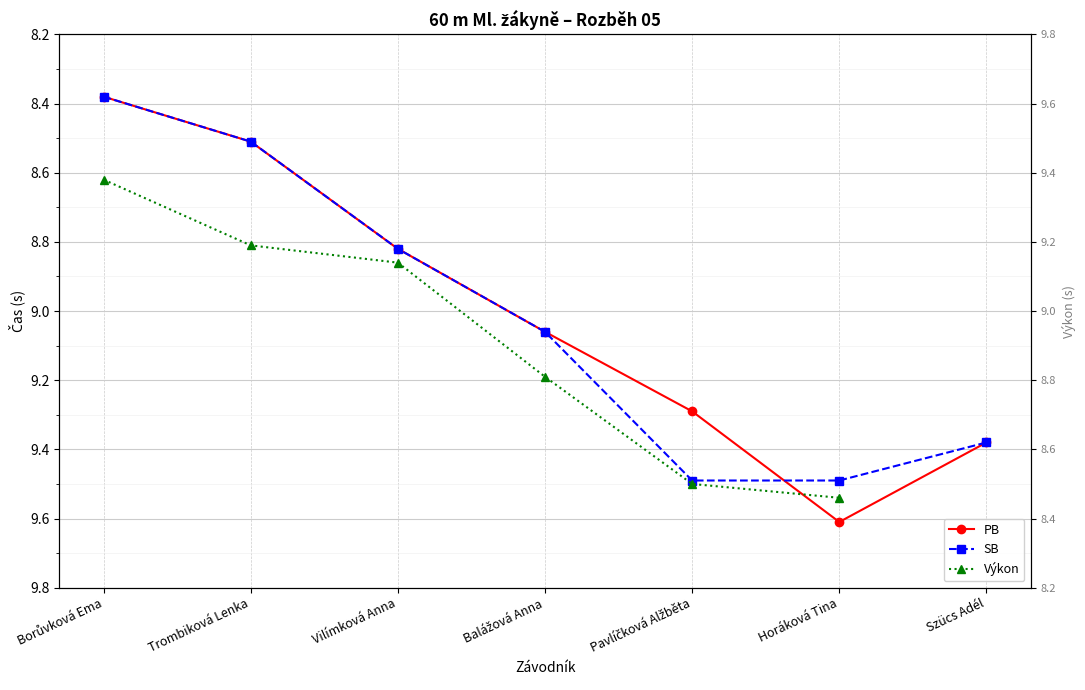

How many data points in PB are above 9?

4